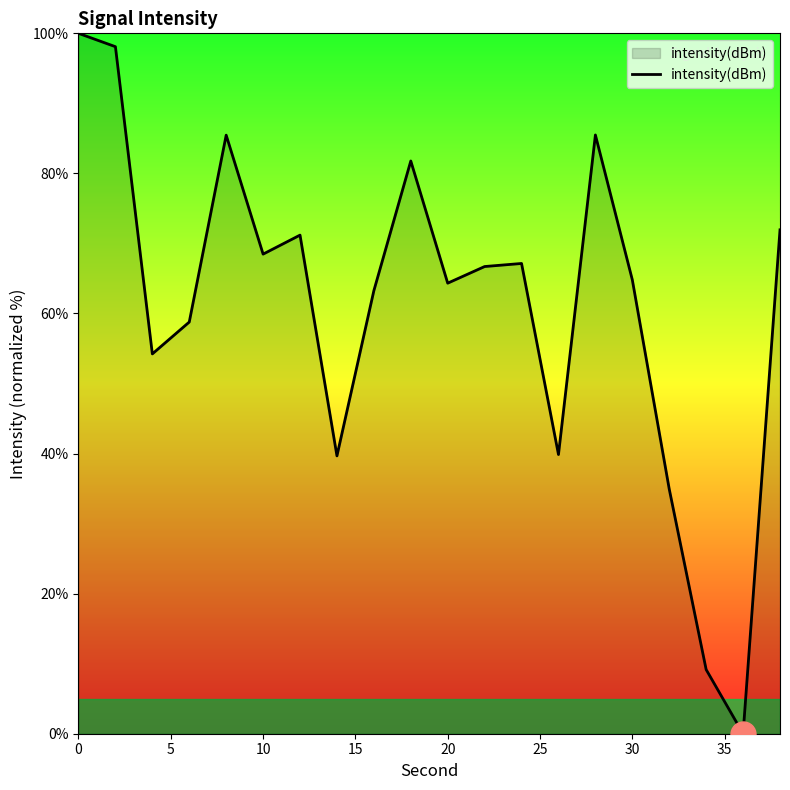

What is the difference between the maximum and minimum values?

100.0